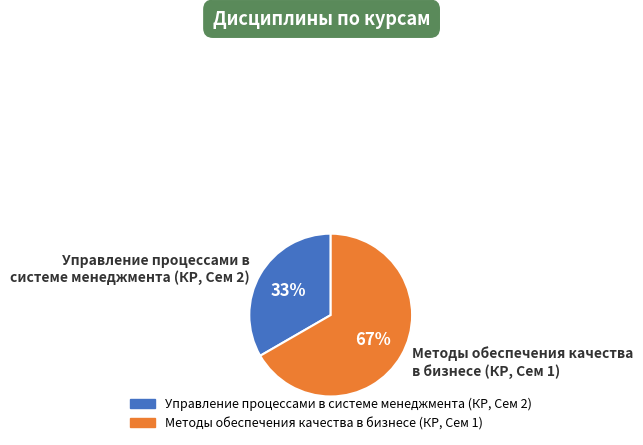

To the nearest percent, what is the combined percentage of Методы обеспечения качества в бизнесе (КР, Сем 1) and Управление процессами в системе менеджмента (КР, Сем 2)?

100%